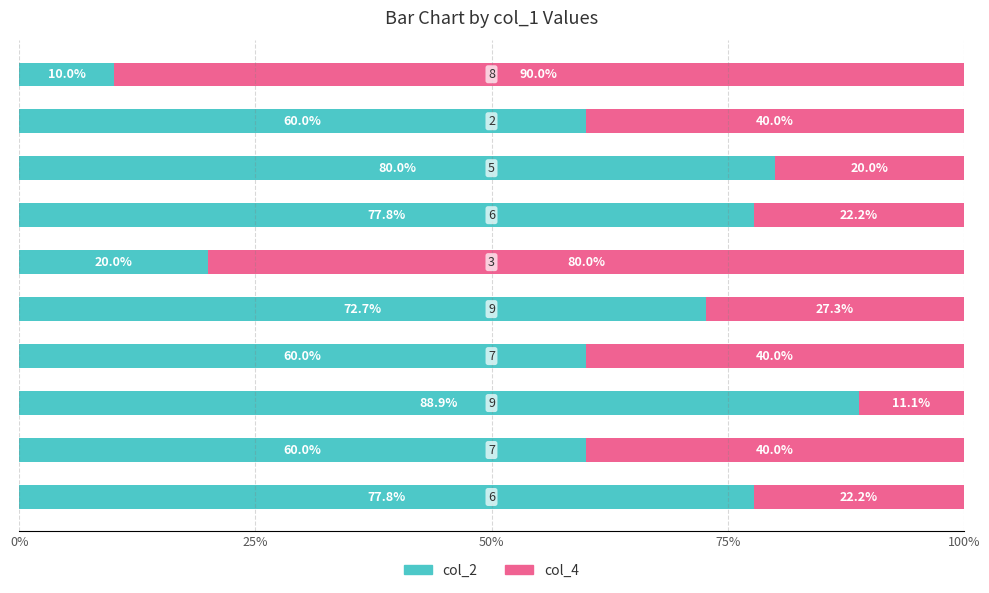

What is the highest value of the col_2 series?

88.9